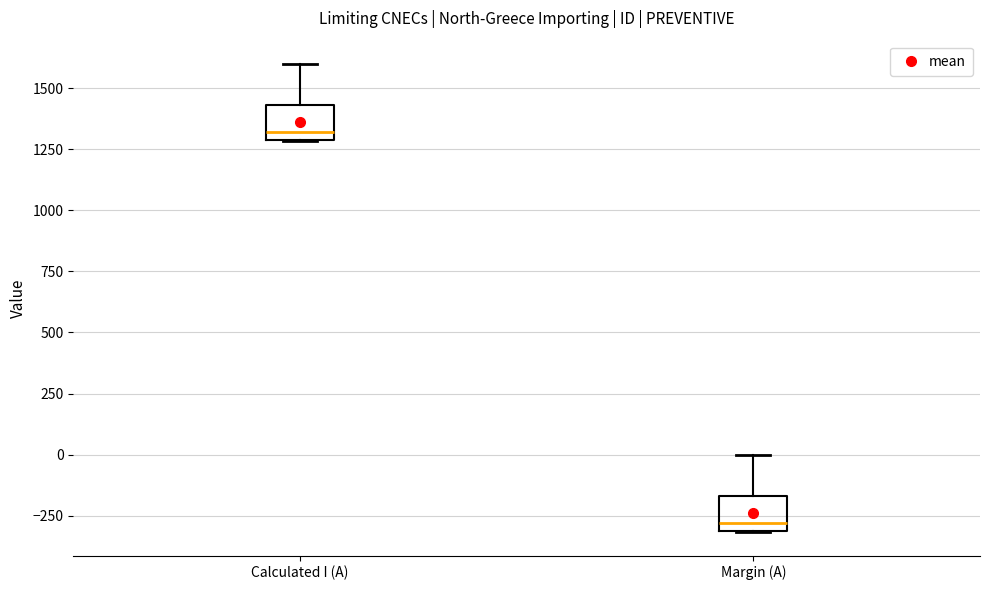

Reading left to right, read every box against the y-axis: the position of its median line, the range the box covers, and the ends of its whiskers. The values are not printed on the chart, so give them approximately, as read against the axis.

Calculated I (A): median 1300 (just above the box's lower edge), box 1300 to 1450, whiskers 1300 to 1600
Margin (A): median -300 (just above the box's lower edge), box -300 to -150, whiskers -300 to 0